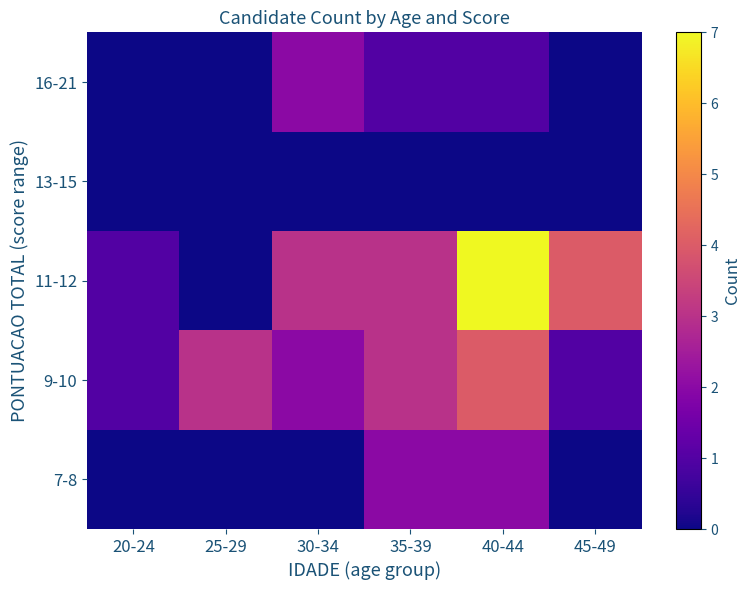

Reading left to right, transcribe all the data shown in this chart.

7-8: 20-24=0	25-29=0	30-34=0	35-39=2	40-44=2	45-49=0
9-10: 20-24=1	25-29=3	30-34=2	35-39=3	40-44=4	45-49=1
11-12: 20-24=1	25-29=0	30-34=3	35-39=3	40-44=7	45-49=4
13-15: 20-24=0	25-29=0	30-34=0	35-39=0	40-44=0	45-49=0
16-21: 20-24=0	25-29=0	30-34=2	35-39=1	40-44=1	45-49=0